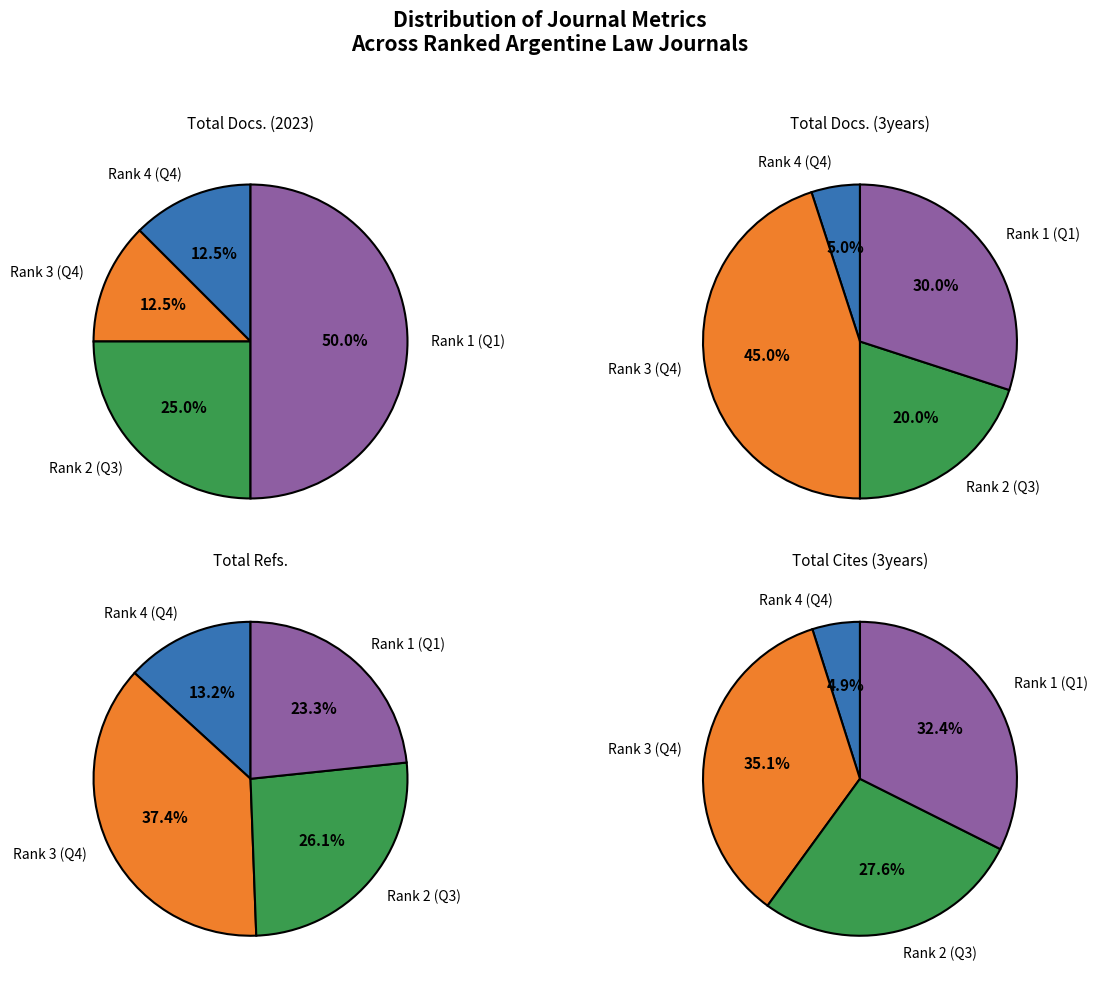

The Rank 3 (Q4) slice represents 45% of the pie. True or false?

True